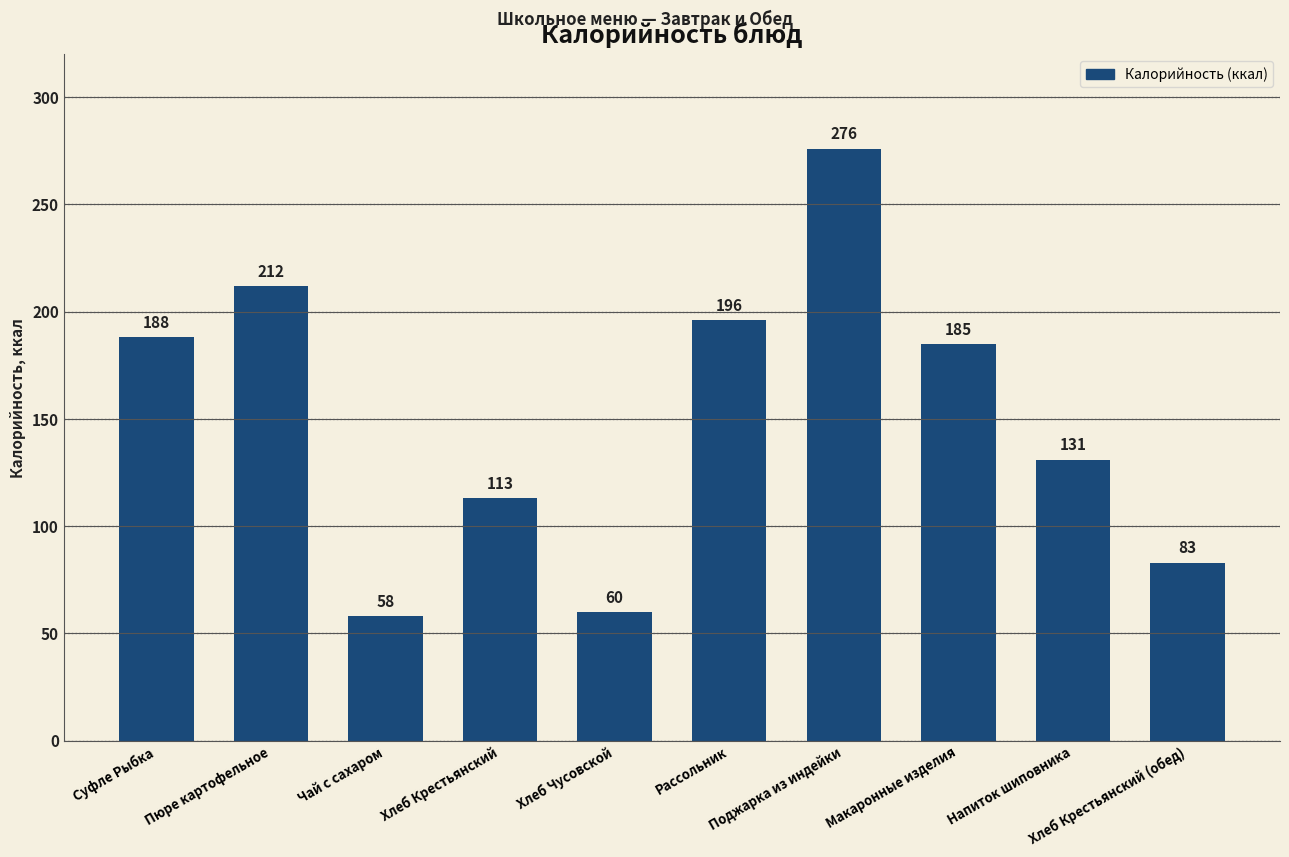

Rank the categories by value from highest to lowest.

Поджарка из индейки, Пюре картофельное, Рассольник, Суфле Рыбка, Макаронные изделия, Напиток шиповника, Хлеб Крестьянский, Хлеб Крестьянский (обед), Хлеб Чусовской, Чай с сахаром